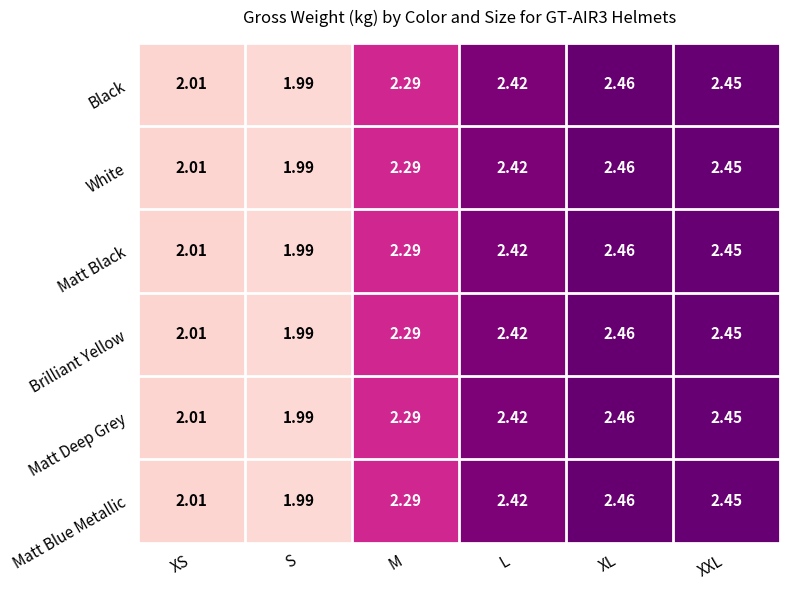

Is the value of Matt Blue Metallic at XXL greater than the value of Black at S?

Yes